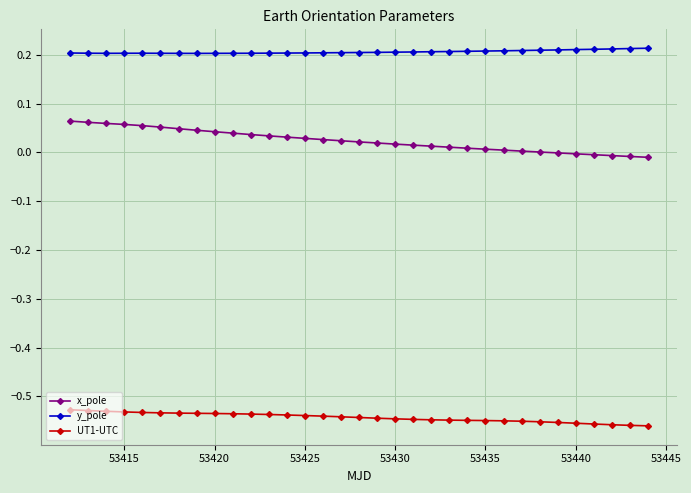

Which series has the largest total across all categories?

y_pole